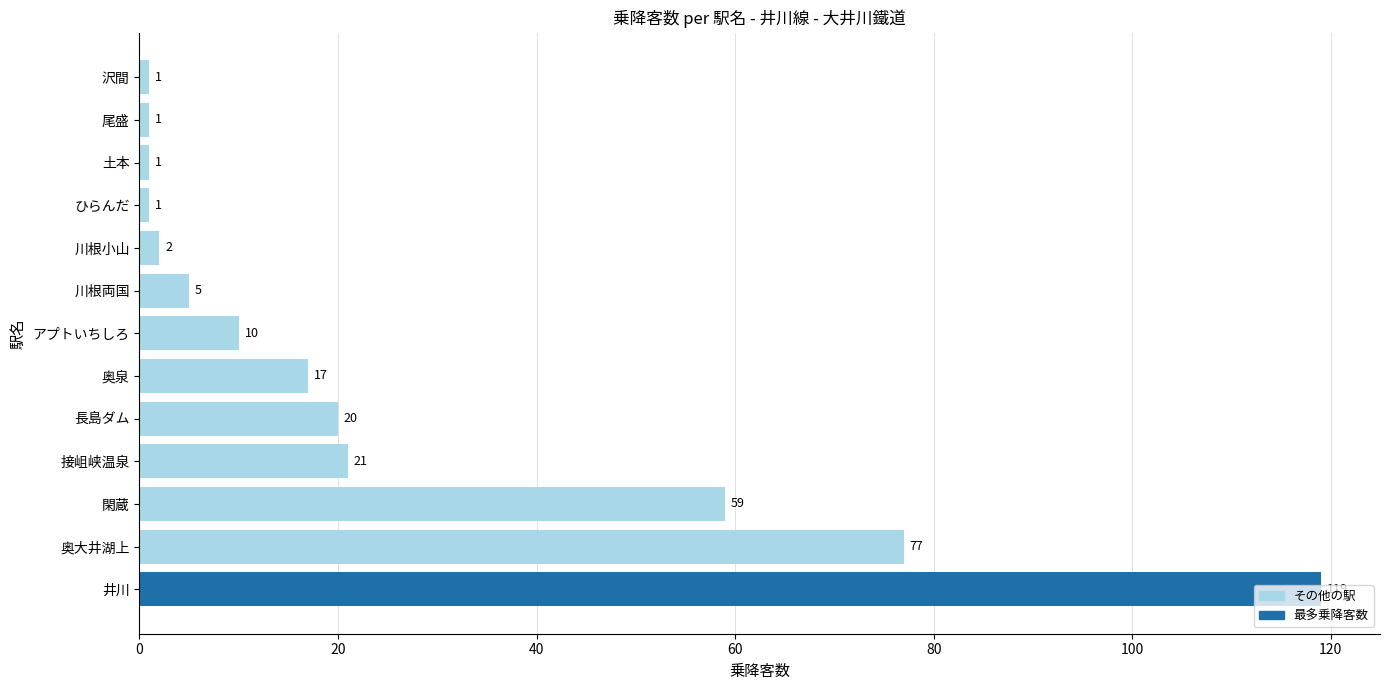

What is the difference between the values at 沢間 and 川根両国?

4